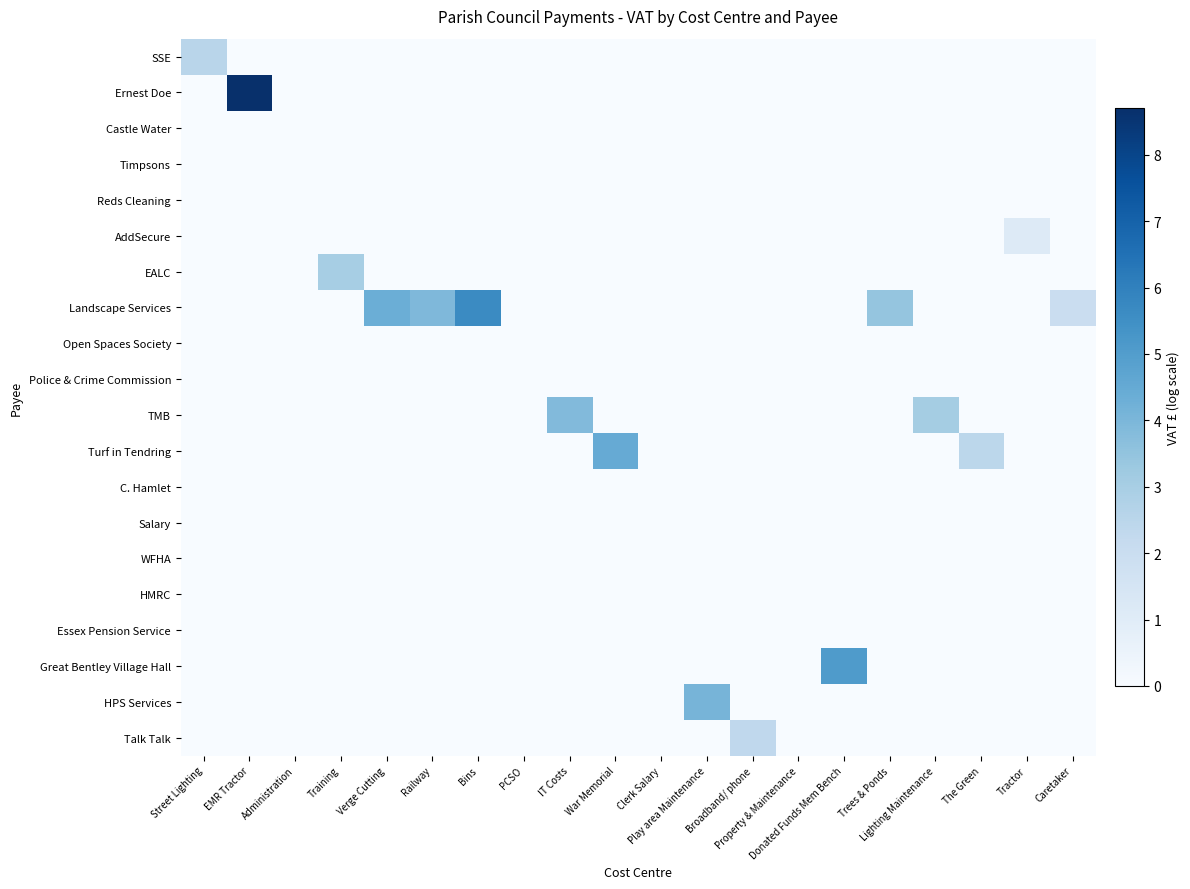

Rank the series by their maximum value, from highest to lowest.

Ernest Doe, Landscape Services, Great Bentley Village Hall, Turf in Tendring, HPS Services, TMB, EALC, SSE, Talk Talk, AddSecure, Castle Water, Timpsons, Reds Cleaning, Open Spaces Society, Police & Crime Commission, C. Hamlet, Salary, WFHA, HMRC, Essex Pension Service